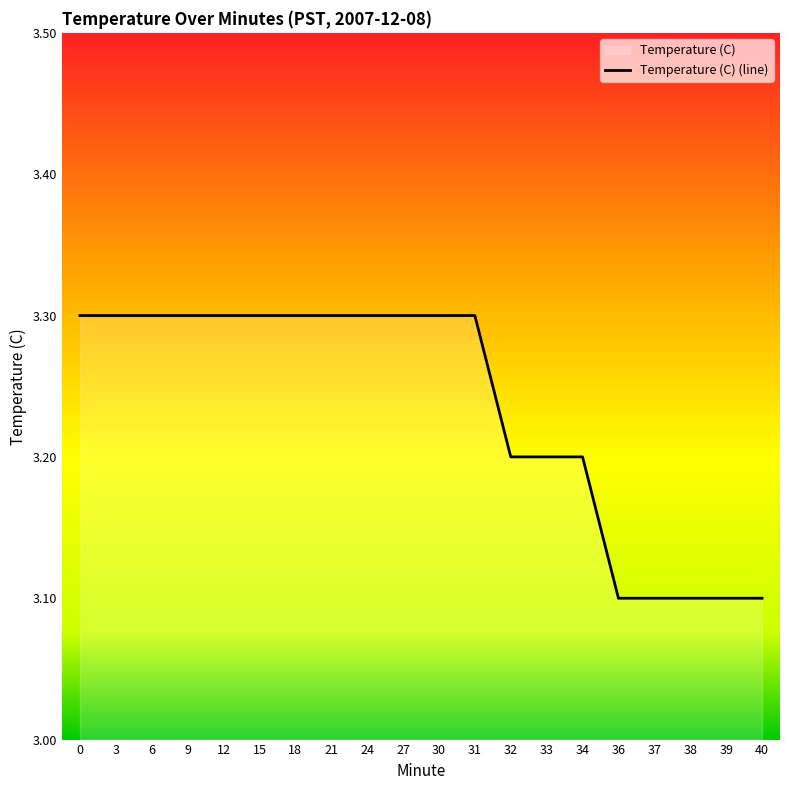

True or false: the data shows 4.3 at 38.

False